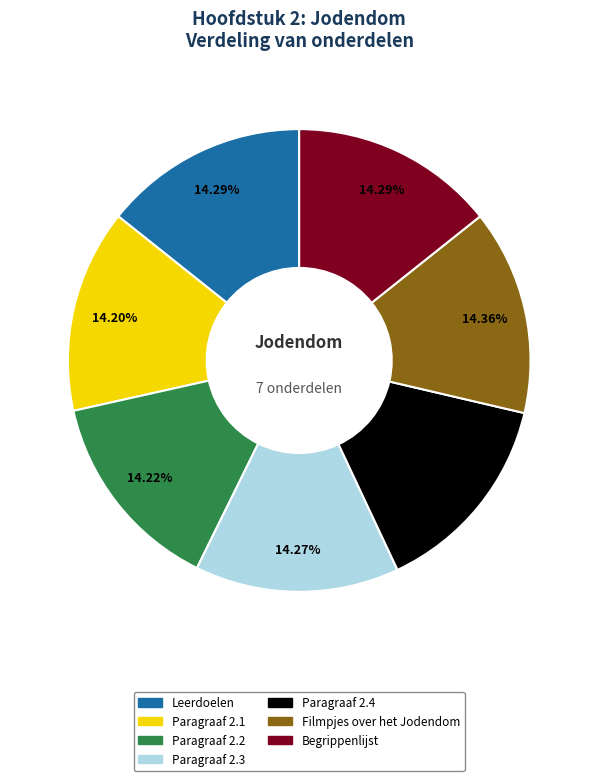

Count the number of slices in the pie.

7